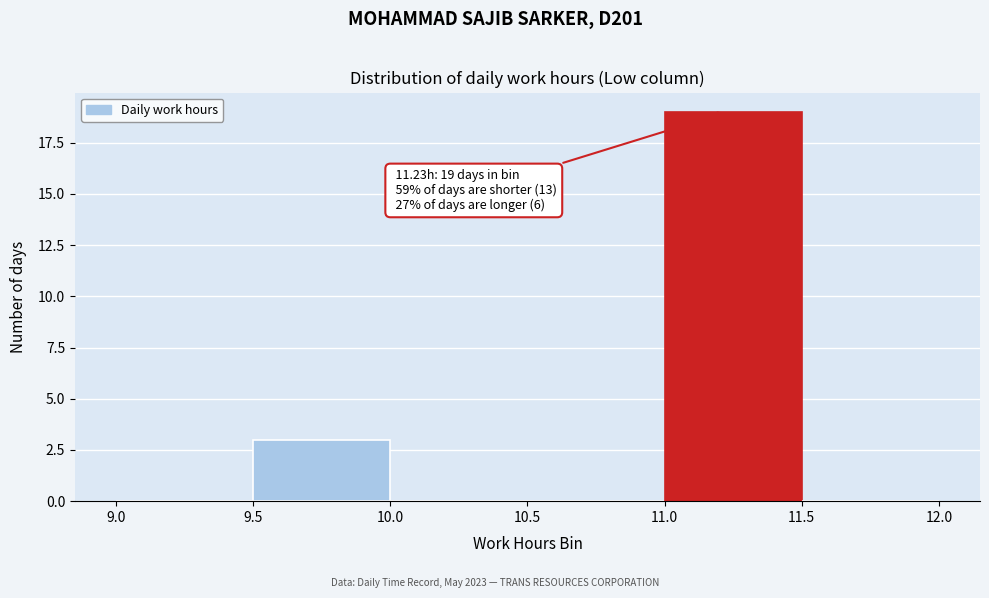

Over which range of the x-axis is the bar tallest?

11.0 to 11.5